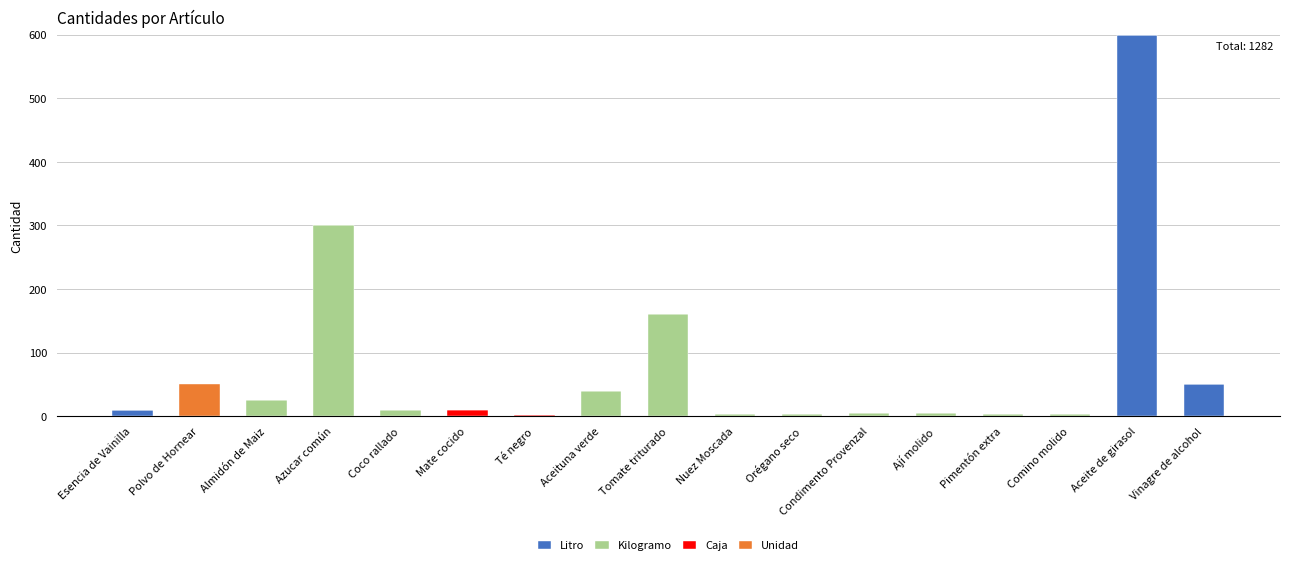

What is the sum of all Litro values?

660